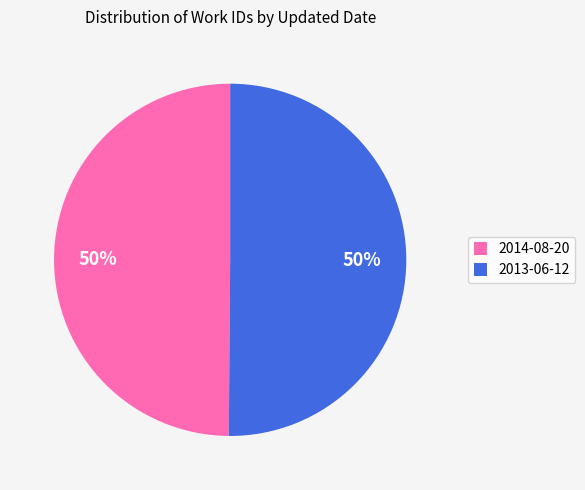

To the nearest percent, what portion does 2013-06-12 represent?

50%